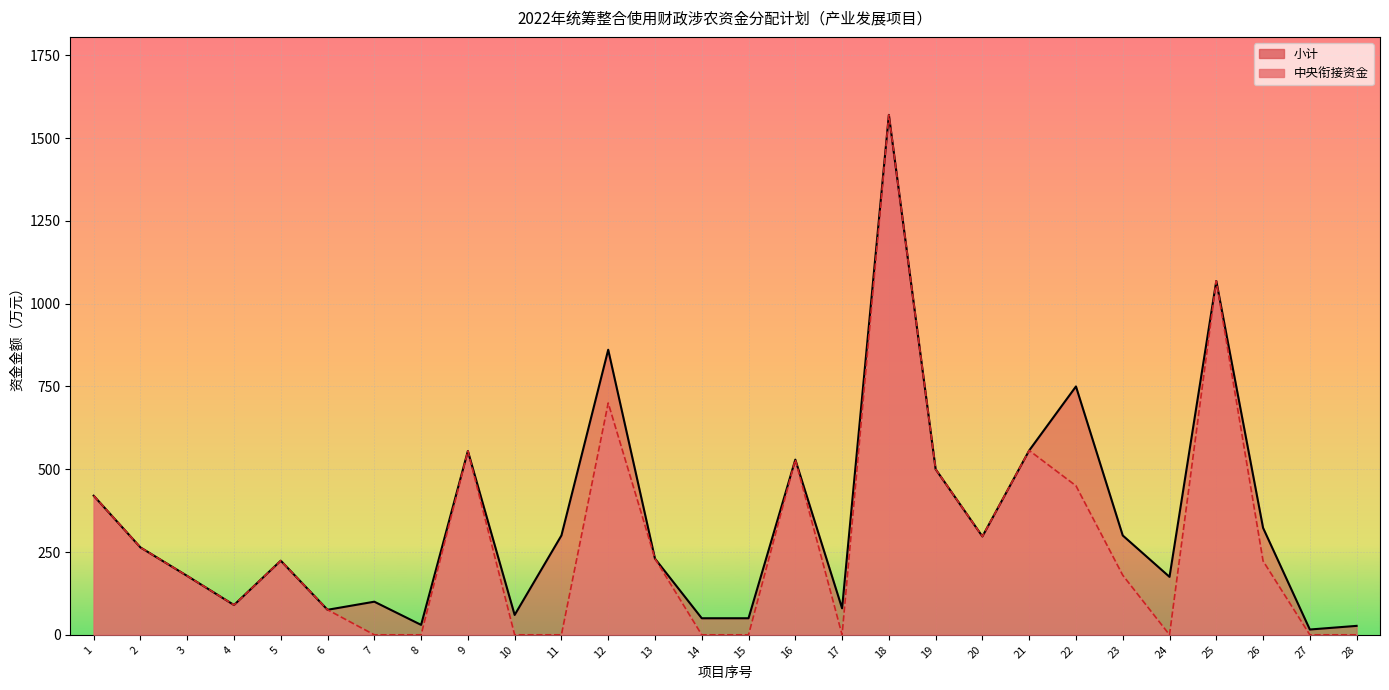

Rank the series at 28 from highest to lowest value.

小计, 中央衔接资金